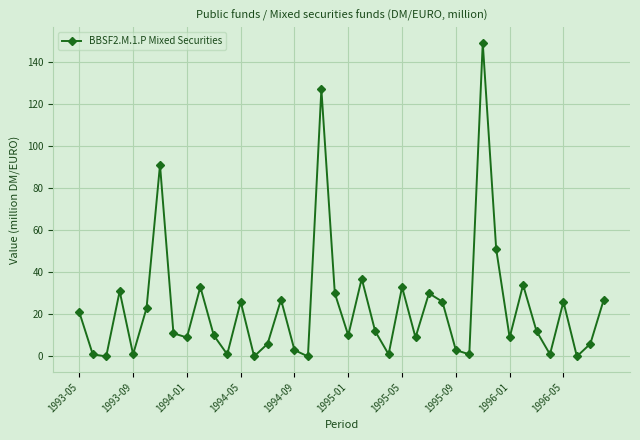

What is the maximum value shown in the chart?

149